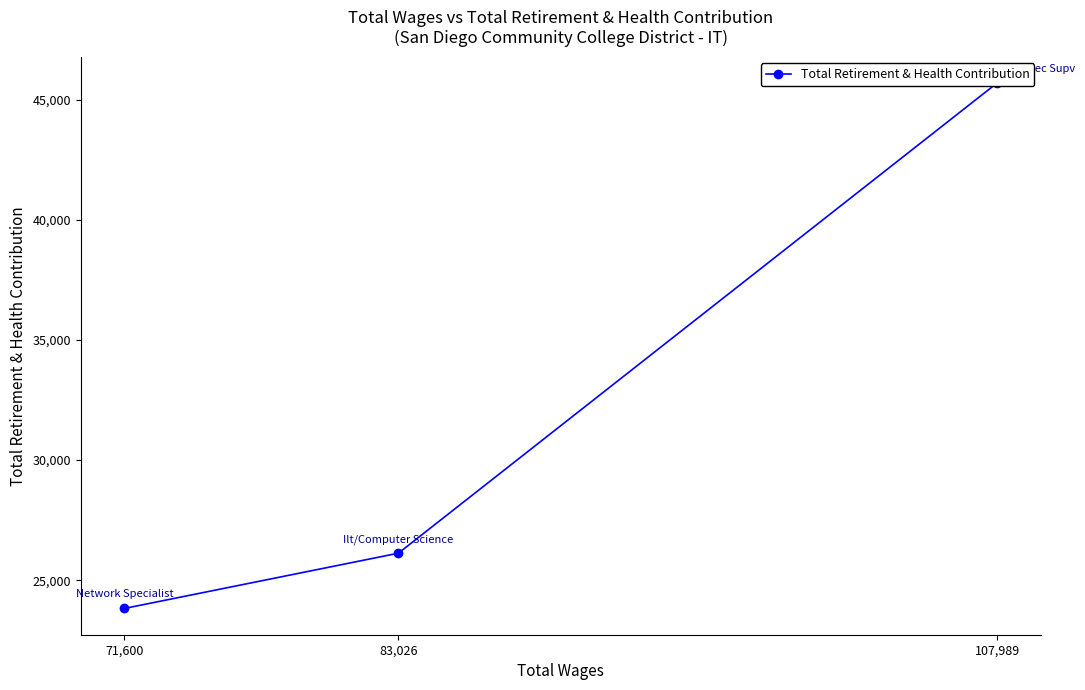

Rank the categories by value from highest to lowest.

107,989, 83,026, 71,600